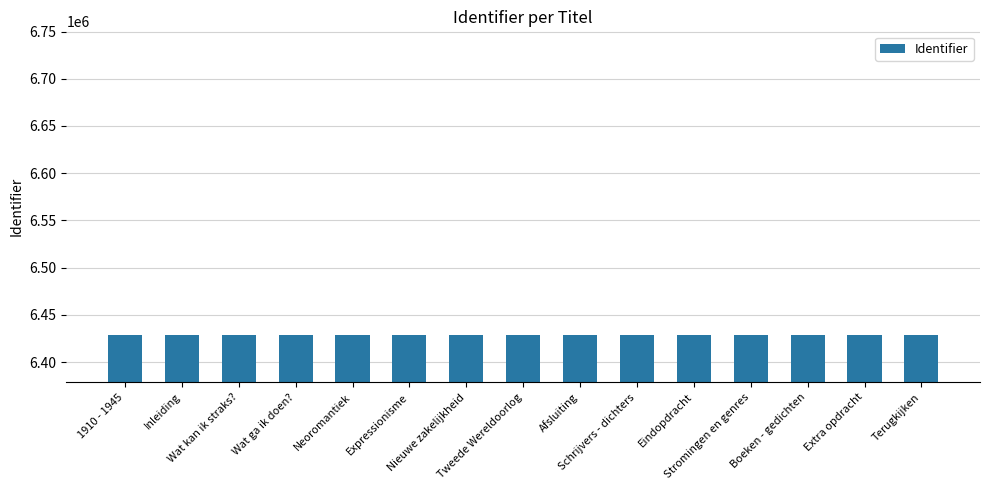

What value does the data have at Afsluiting?

6428754